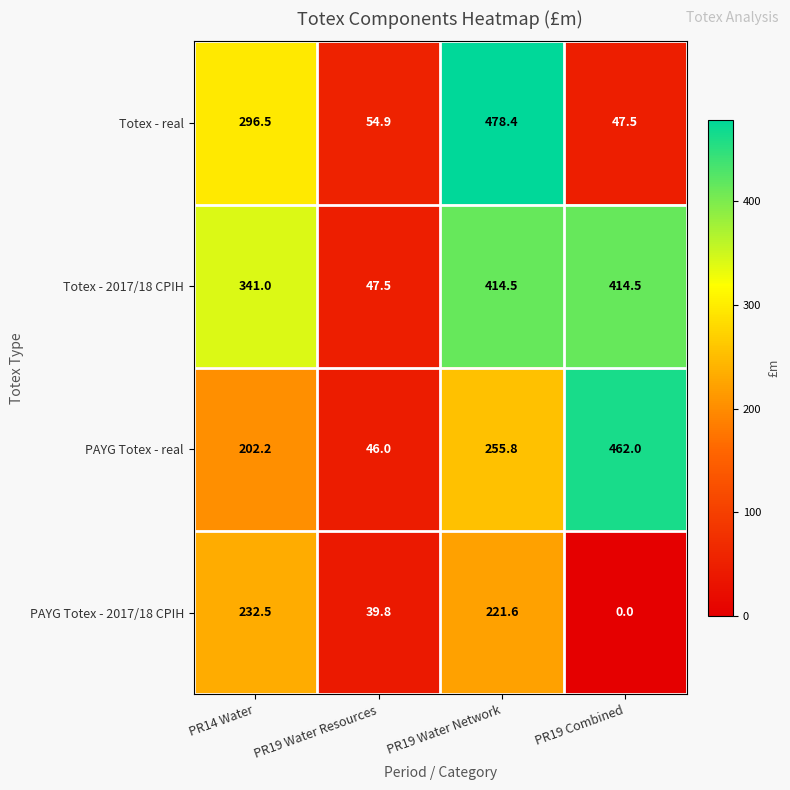

Reading left to right, transcribe all the data shown in this chart.

Totex - real: 296.5	54.9	478.4	47.5
Totex - 2017/18 CPIH: 341.0	47.5	414.5	414.5
PAYG Totex - real: 202.2	46.0	255.8	462.0
PAYG Totex - 2017/18 CPIH: 232.5	39.8	221.6	0.0